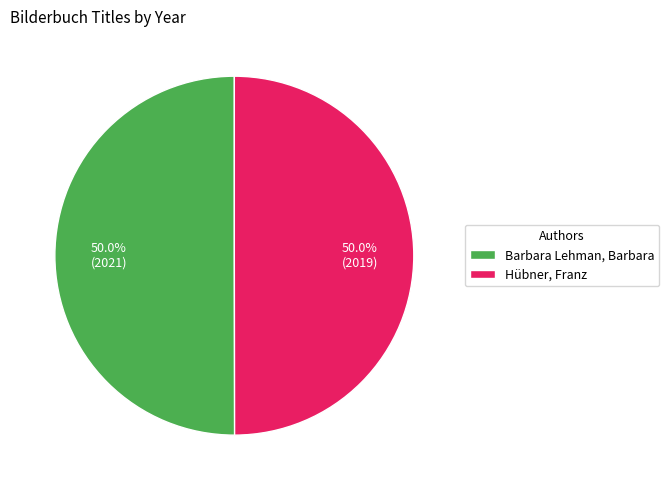

Approximately how many times larger is the value at Hübner, Franz compared to Barbara Lehman, Barbara?

1.0